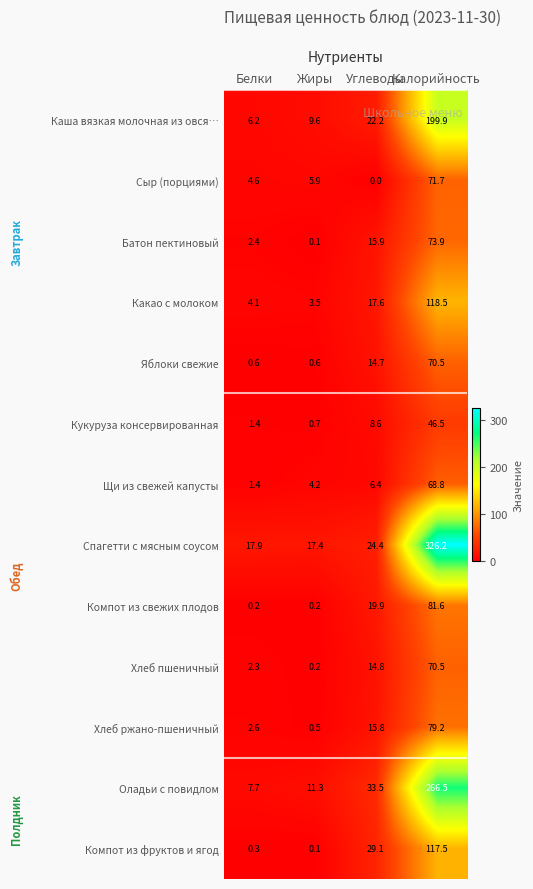

How many values in the Какао с молоком series are below 17?

2